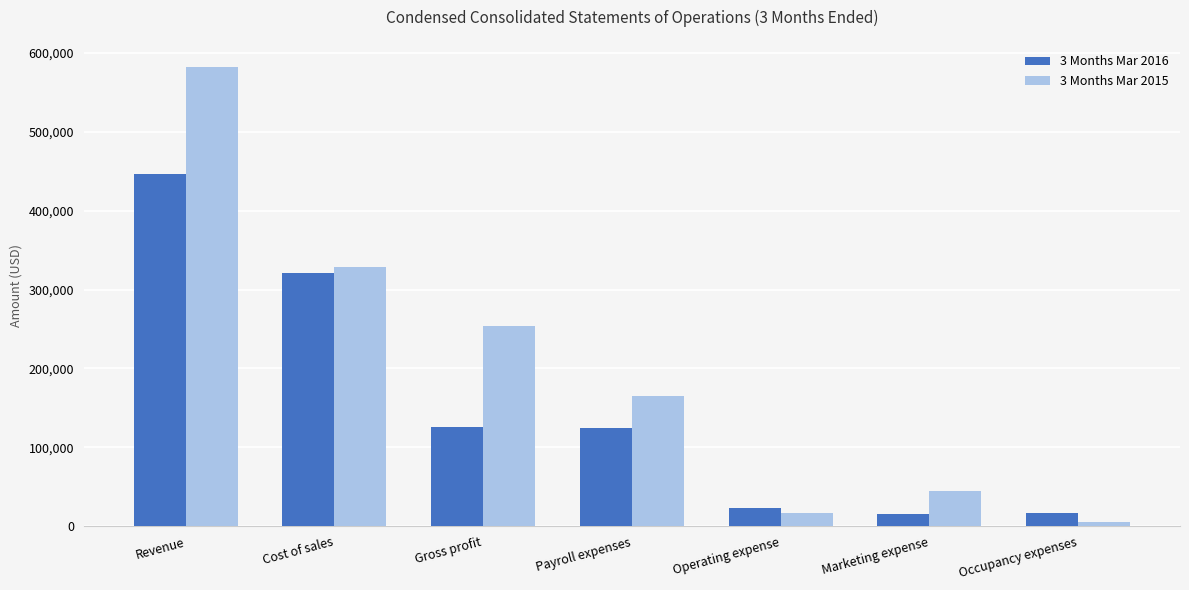

Rank the series at Marketing expense from lowest to highest value.

3 Months Mar 2016, 3 Months Mar 2015